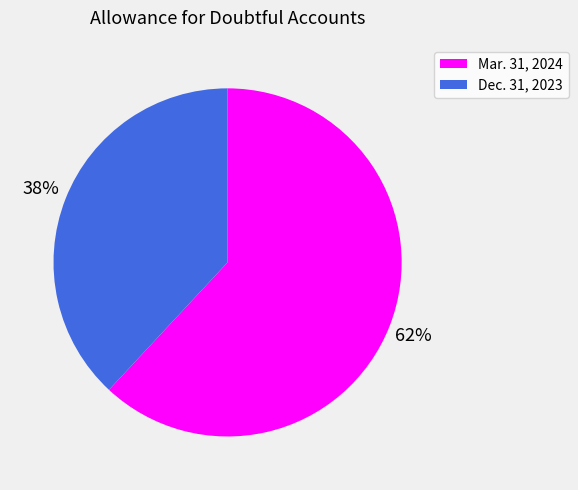

To the nearest percent, what portion does Mar. 31, 2024 represent?

62%